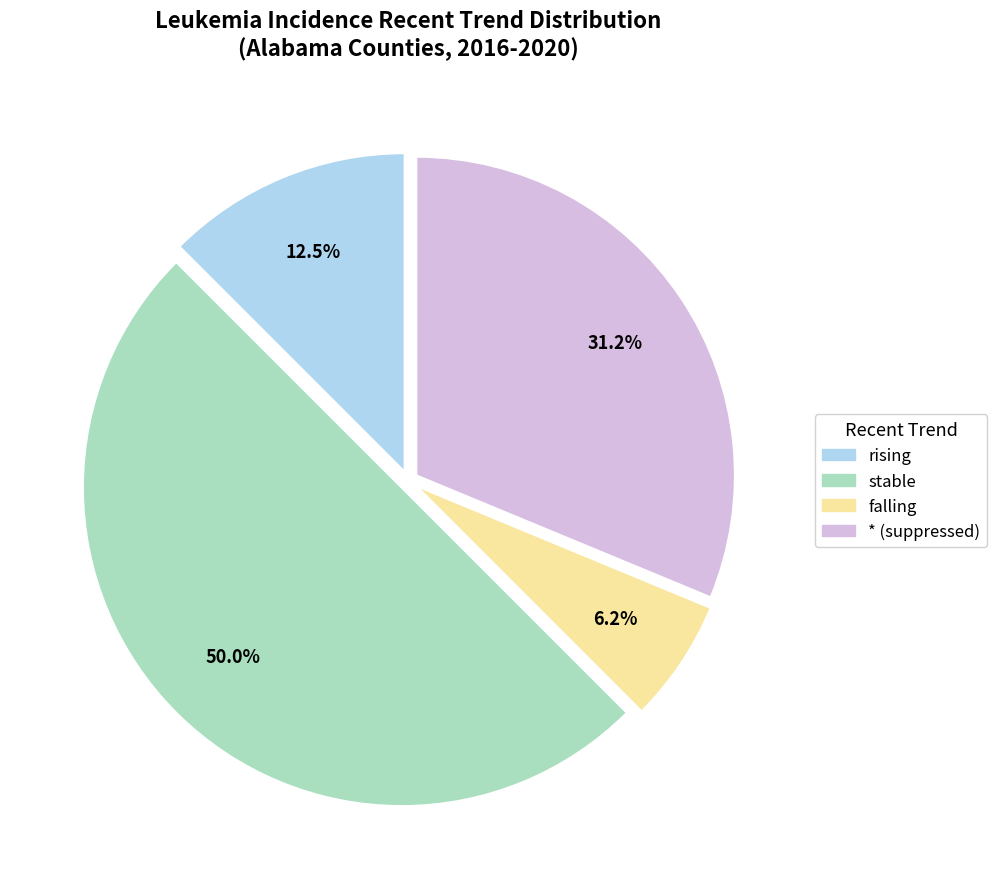

Which slice is the largest?

stable